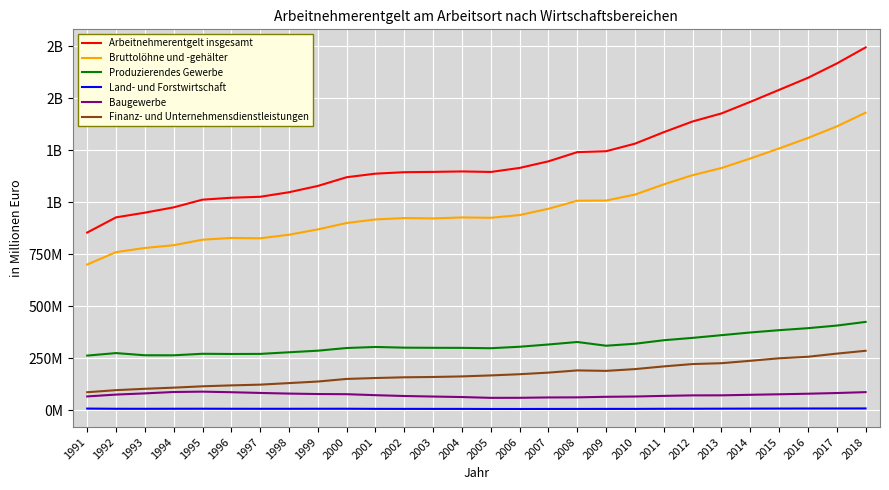

What is the total value across all series at 2001?

2591996000